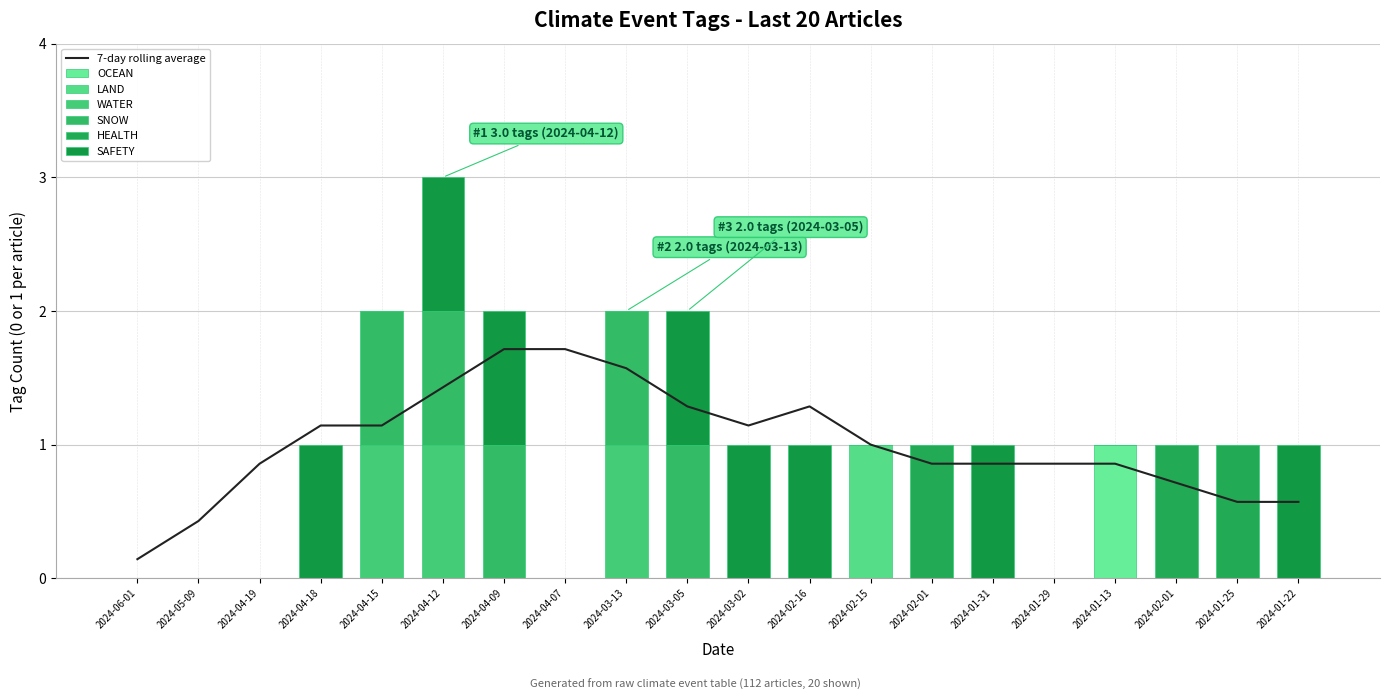

Which category has the lowest value across all series?

2024-06-01